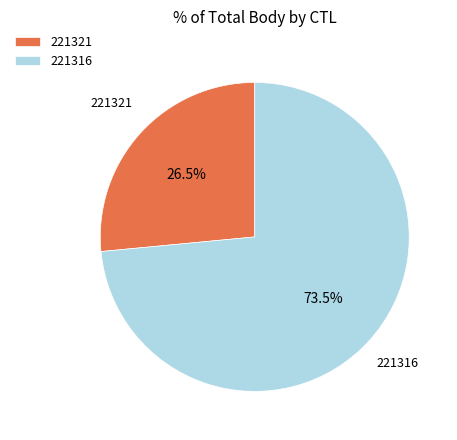

Is there a majority slice in this chart?

Yes